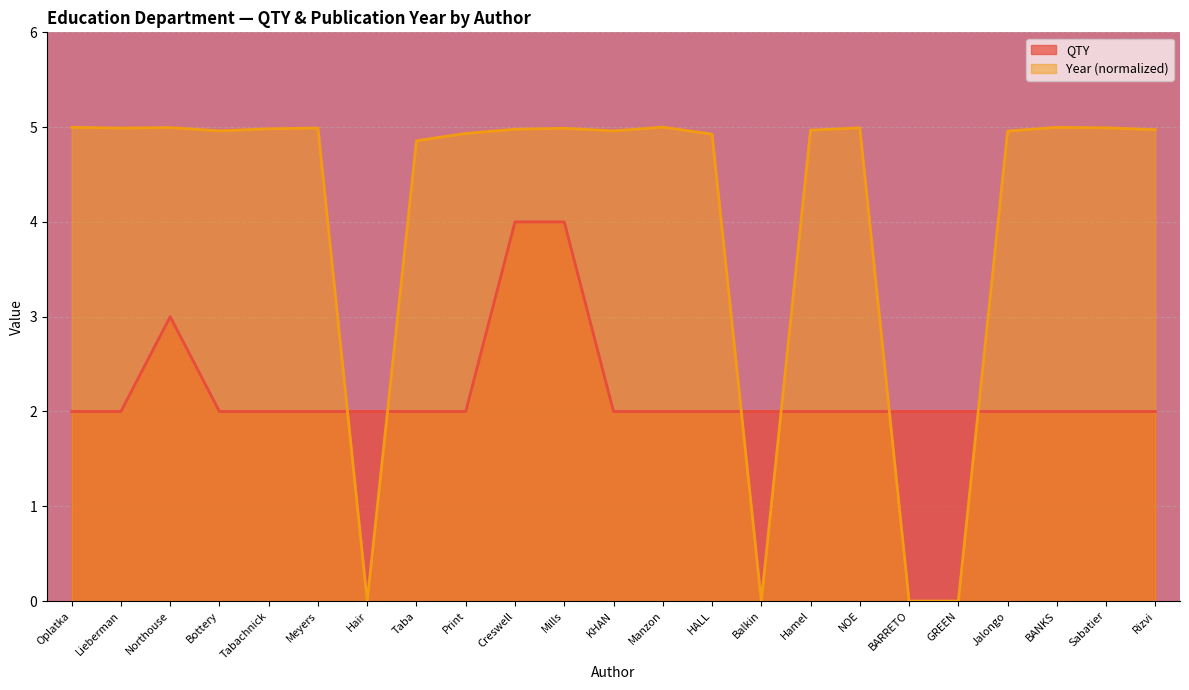

The value of QTY at Lieberman is 0.9. True or false?

False